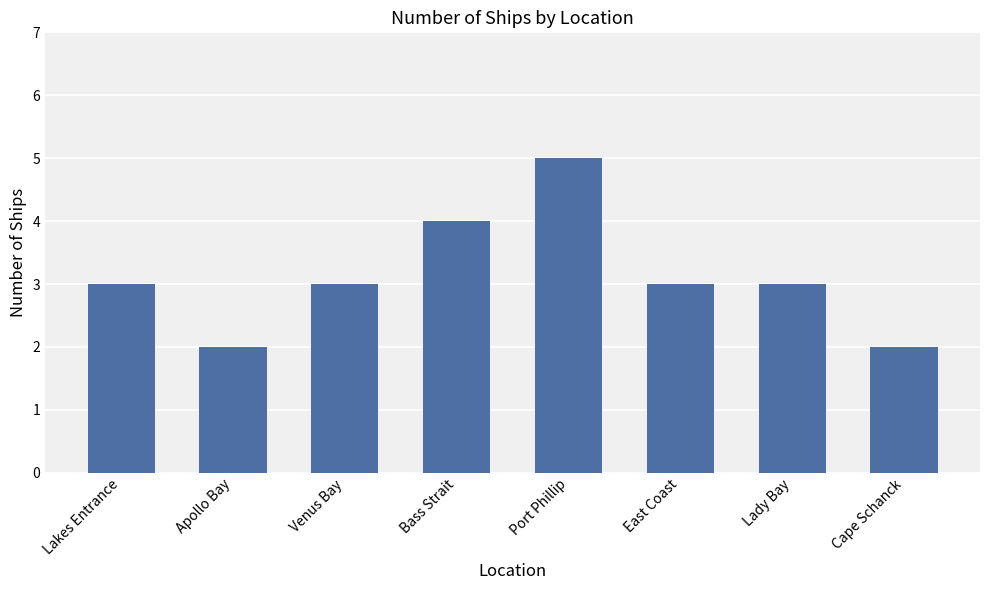

Reading left to right, extract all data points from this chart.

3	2	3	4	5	3	3	2